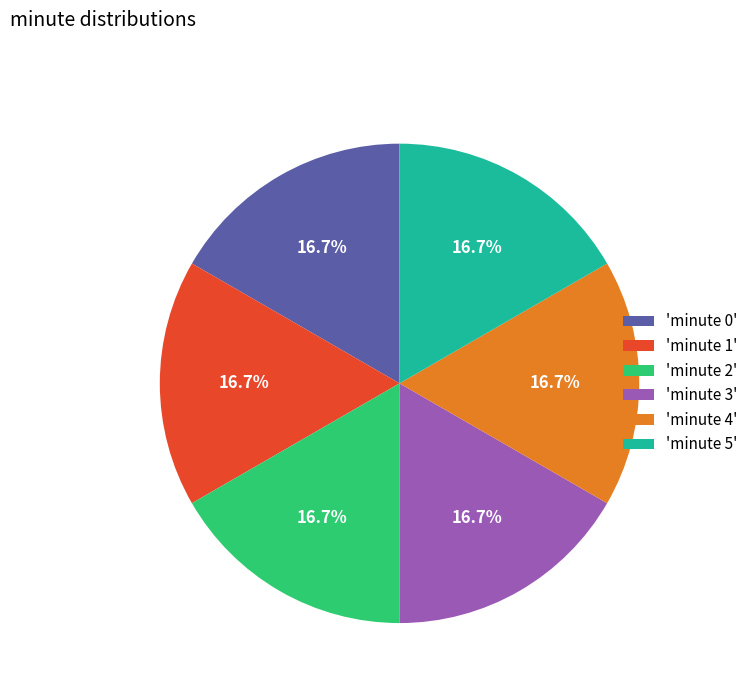

What percentage do 'minute 4' and 'minute 5' together represent?

33.3%